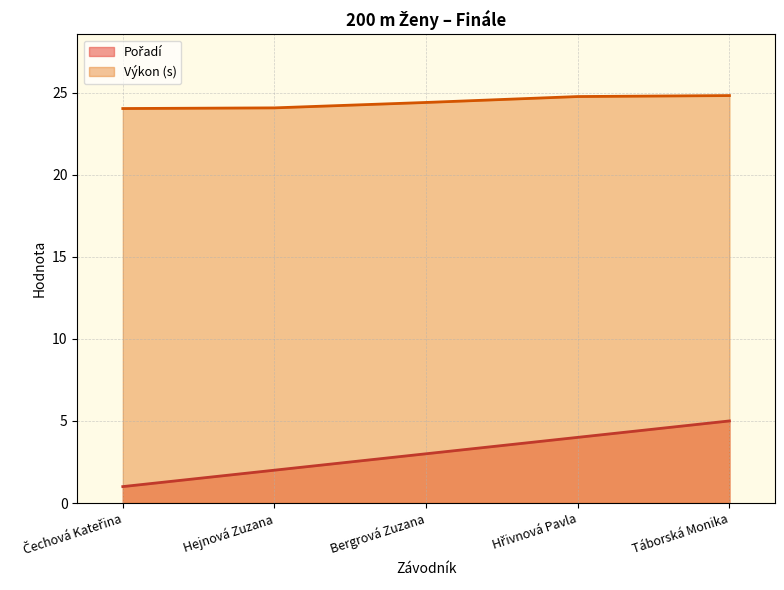

At which category is the sum across all series the highest?

Táborská Monika